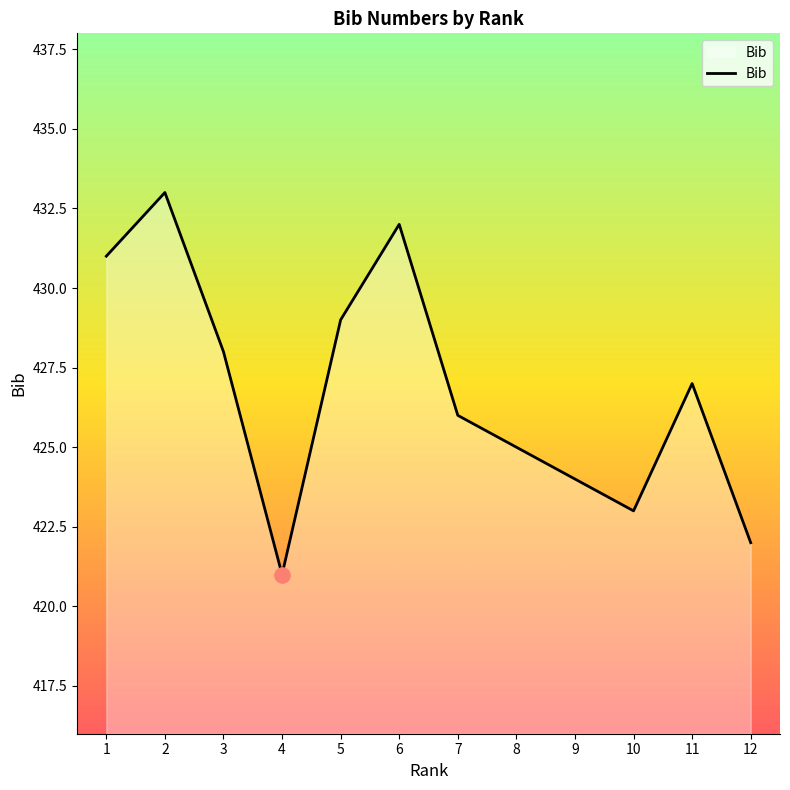

Between 7 and 2, which is larger?

2